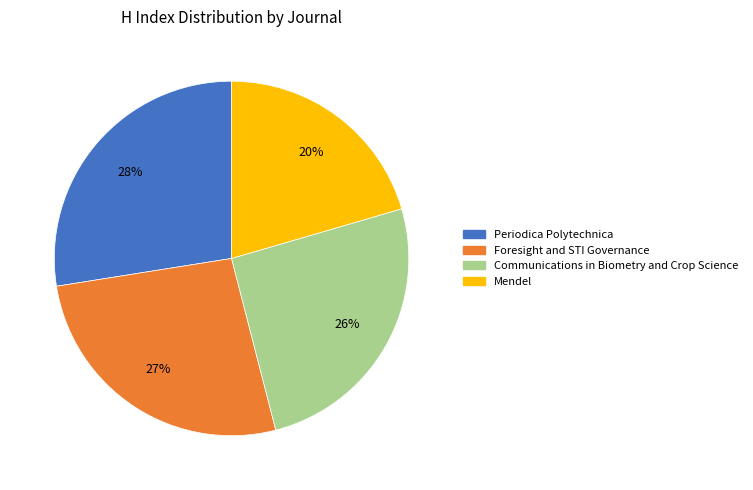

Do Periodica Polytechnica and Mendel together represent more than half of the pie?

No